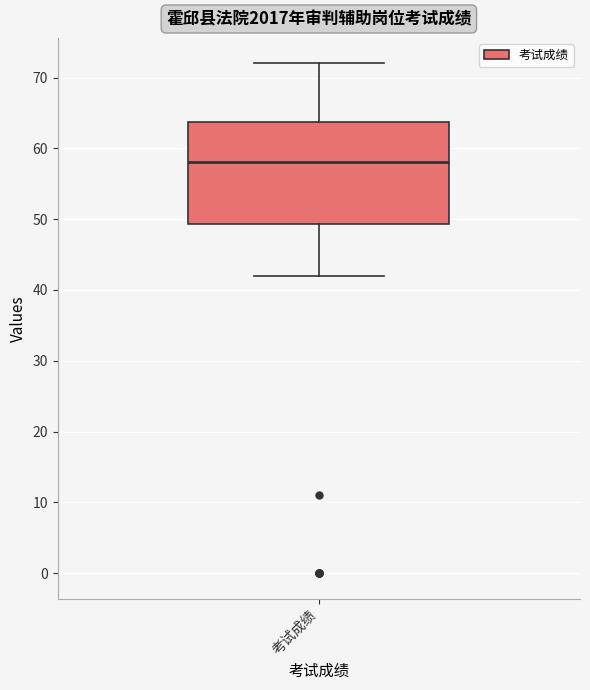

Read this box plot against the y-axis: the position of the median line, the range covered by the box, and the ends of both whiskers. The values are not printed on the chart, so give them approximately, as read against the axis.

median 58, box 49 to 64, whiskers 42 to 72